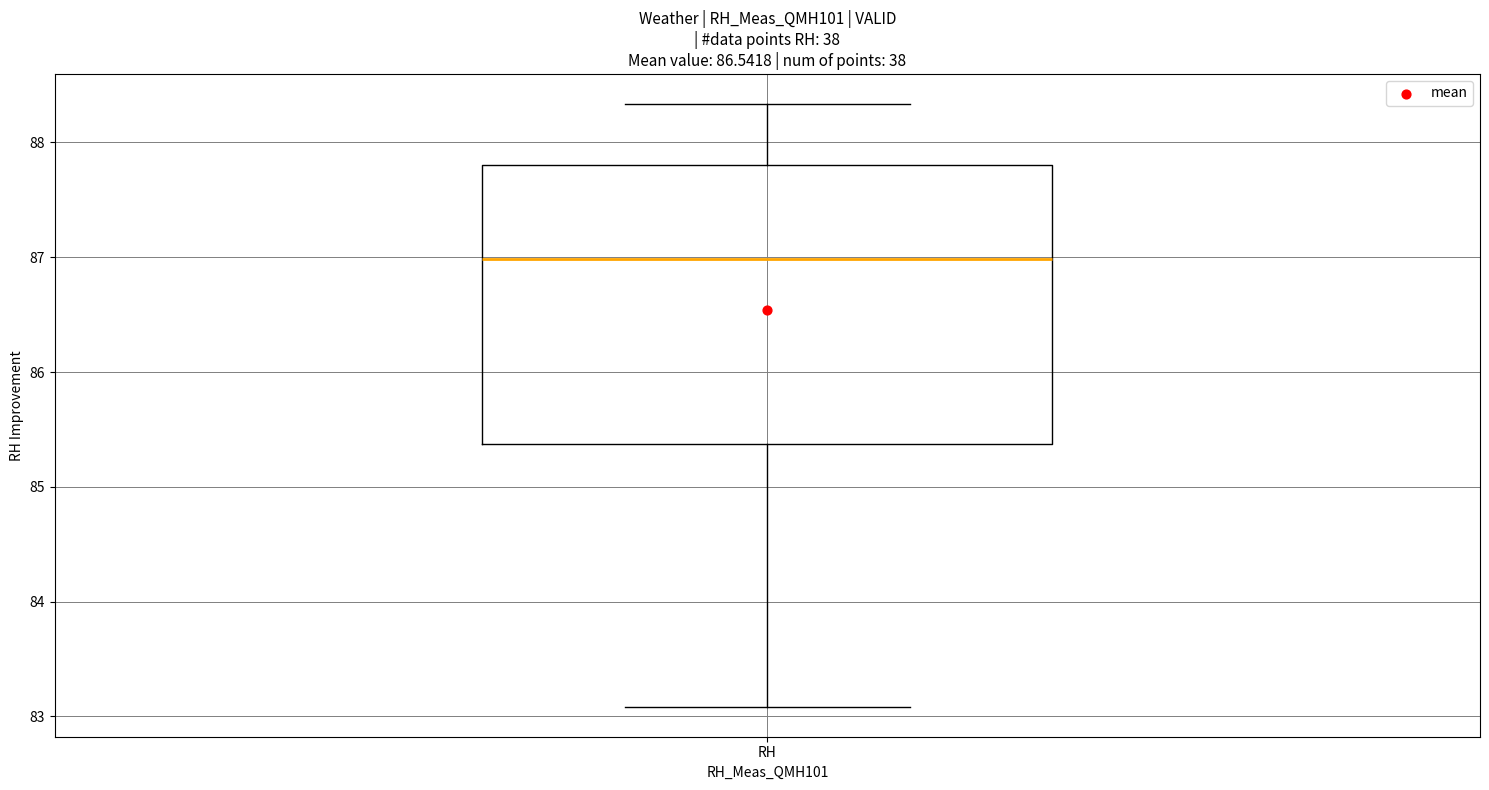

Transcribe this box plot: give where the median line is, the range the box spans, and where the two whiskers end, as read against the y-axis. The values are not printed on the chart, so give them approximately, as read against the axis.

median 87.0, box 85.4 to 87.8, whiskers 83.1 to 88.3